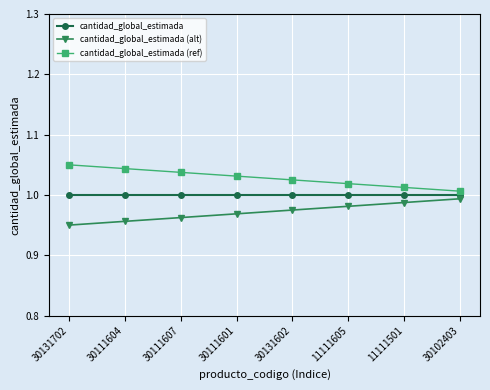

Rank the series at 30102403 from highest to lowest value.

cantidad_global_estimada (ref), cantidad_global_estimada, cantidad_global_estimada (alt)